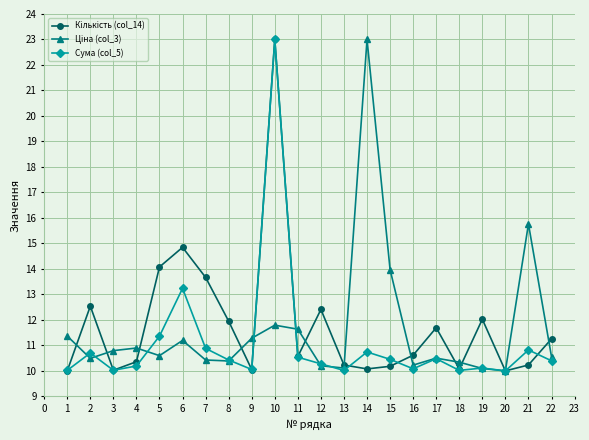

The Сума (col_5) series shows 11.4 at 5. True or false?

True